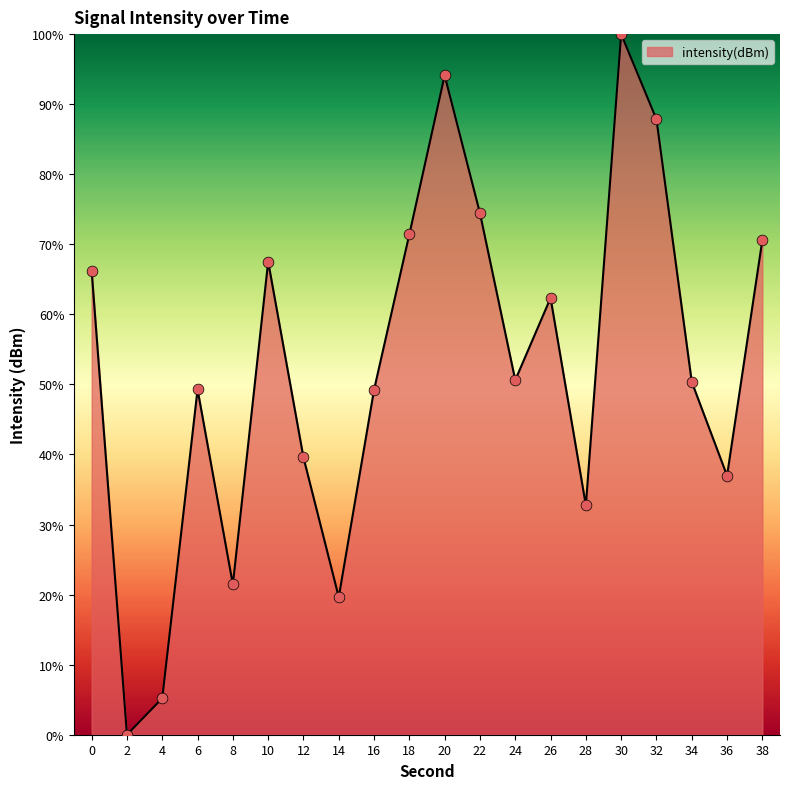

What is the ratio of the value at 24 to the value at 18?

0.7